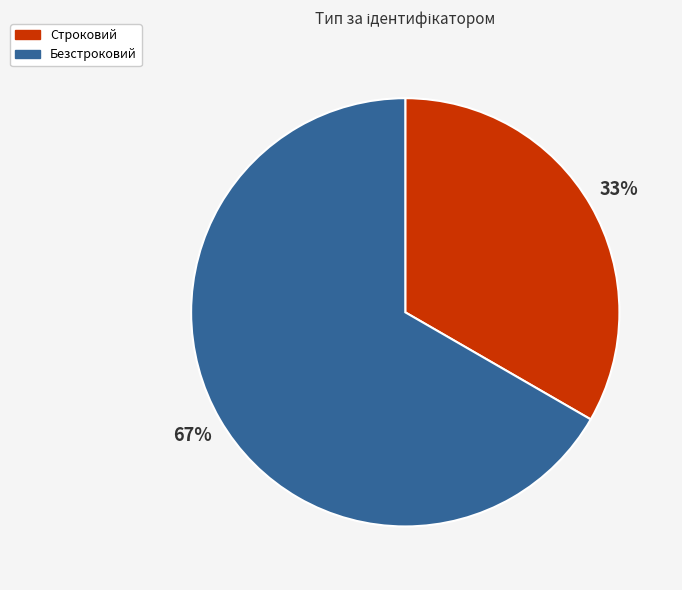

Combined, do Строковий and Безстроковий account for over 50%?

Yes